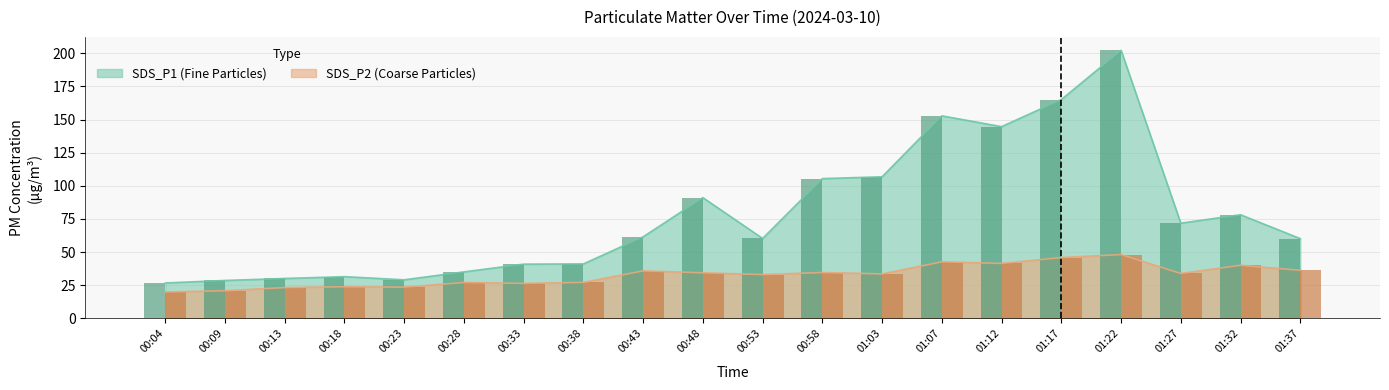

Reading right to left, extract all data points from this chart.

SDS_P1: 60.1	78.2	71.8	202.2	165.1	144.7	152.8	106.8	105.4	60.3	91.1	61.5	41.1	40.9	35.1	29.1	31.5	30.1	28.6	26.7
SDS_P2: 36.3	40.0	33.9	48.1	45.9	41.5	42.7	33.5	34.6	33.1	34.4	35.9	27.2	26.4	27.1	23.6	23.9	23.2	20.9	19.9